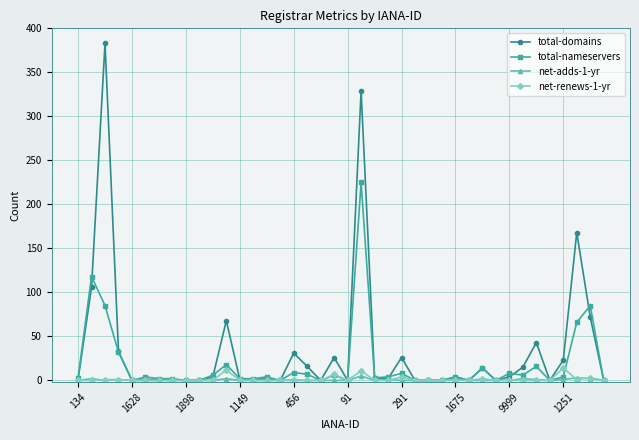

What is the highest value of the total-nameservers series?

225